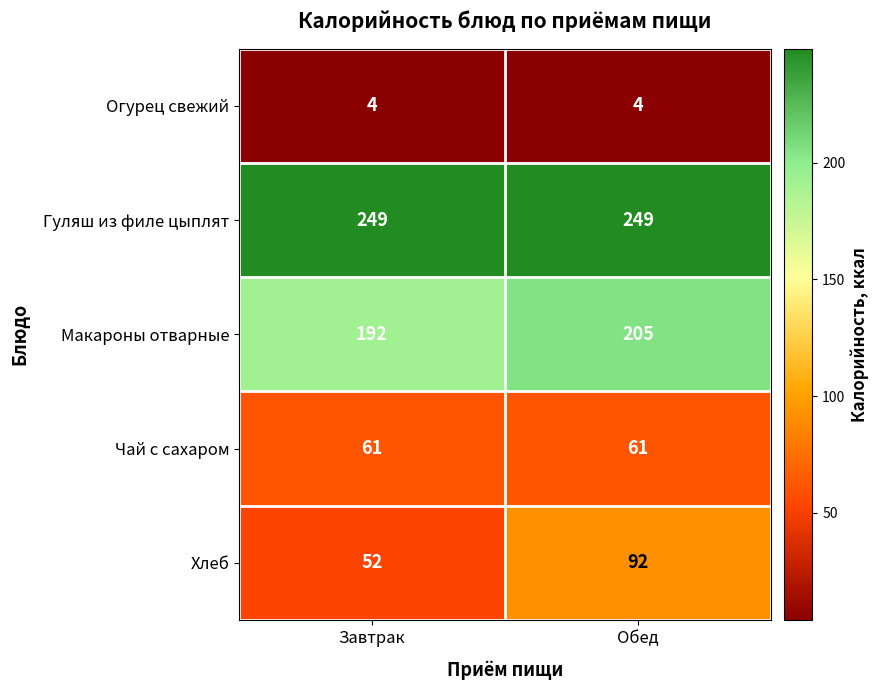

List the series in order of their peak value, highest first.

Гуляш из филе цыплят, Макароны отварные, Хлеб, Чай с сахаром, Огурец свежий